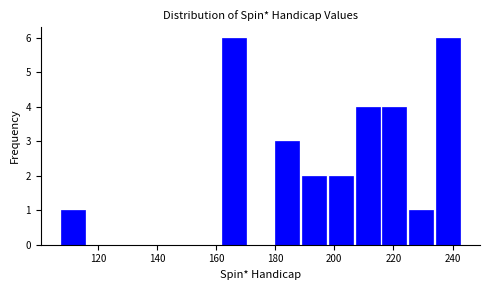

Reading left to right, transcribe this chart: for each bar, give the range it covers on the x-axis and its height. Neither the bar edges nor the heights are printed on the chart, so give them approximately, as read against the axes.

108 to 116: 1
116 to 126: 0
126 to 134: 0
134 to 144: 0
144 to 152: 0
152 to 162: 0
162 to 170: 6
170 to 180: 0
180 to 188: 3
188 to 198: 2
198 to 206: 2
206 to 216: 4
216 to 224: 4
224 to 234: 1
234 to 244: 6